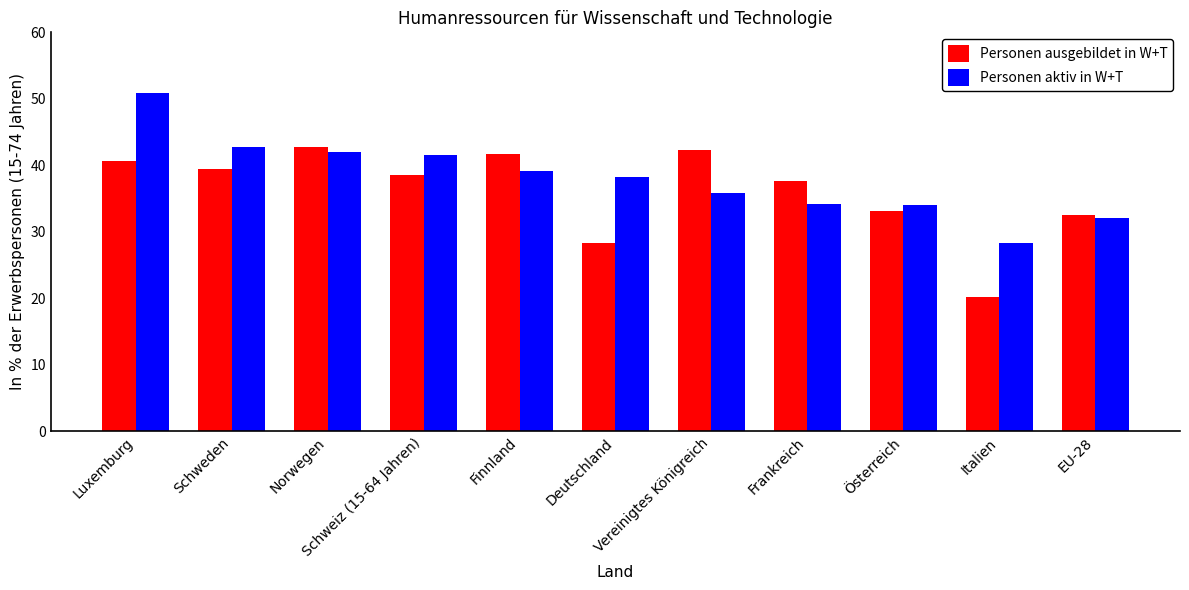

How many groups of bars are there?

11